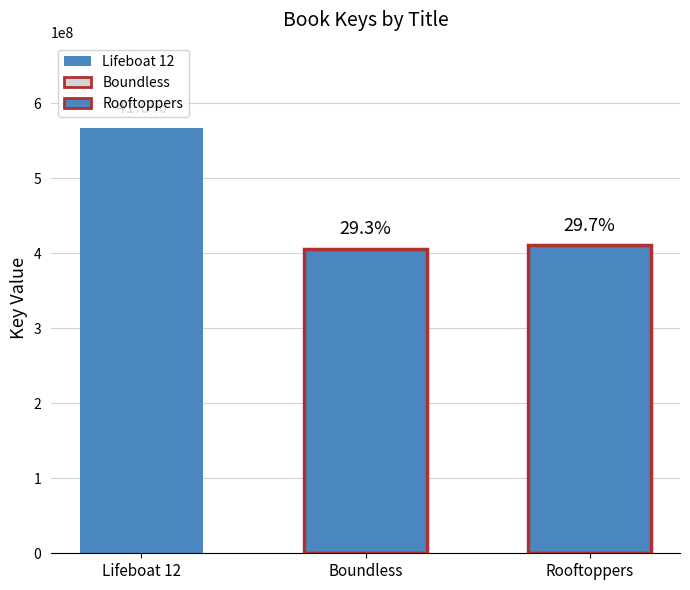

Rank the categories by value from highest to lowest.

Lifeboat 12, Rooftoppers, Boundless